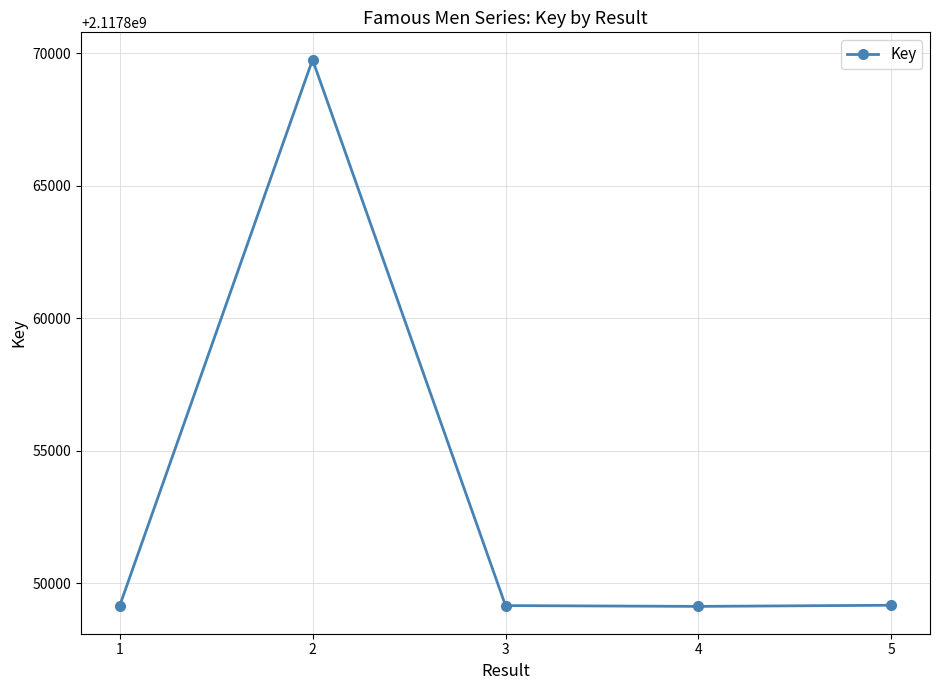

What is the sum of all values?

10589266373